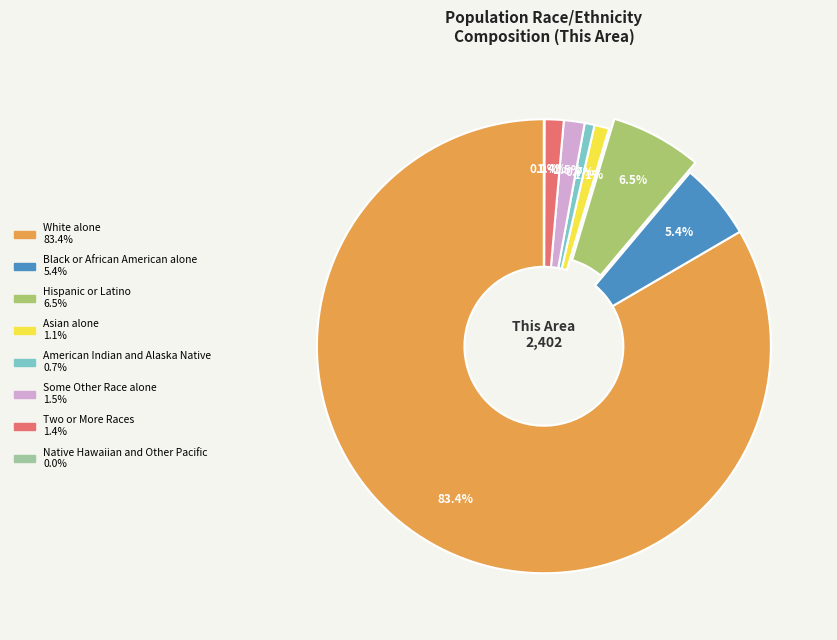

True or false: White alone accounts for 83% of the total.

True